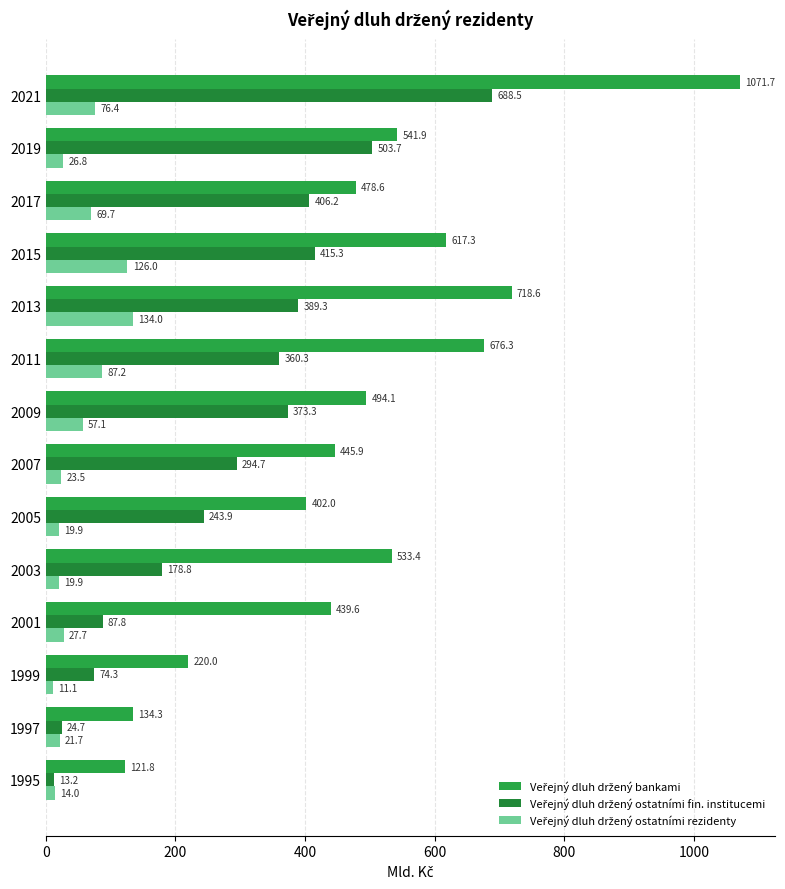

Rank the series by their maximum value, from highest to lowest.

Veřejný dluh držený bankami, Veřejný dluh držený ostatními fin. institucemi, Veřejný dluh držený ostatními rezidenty